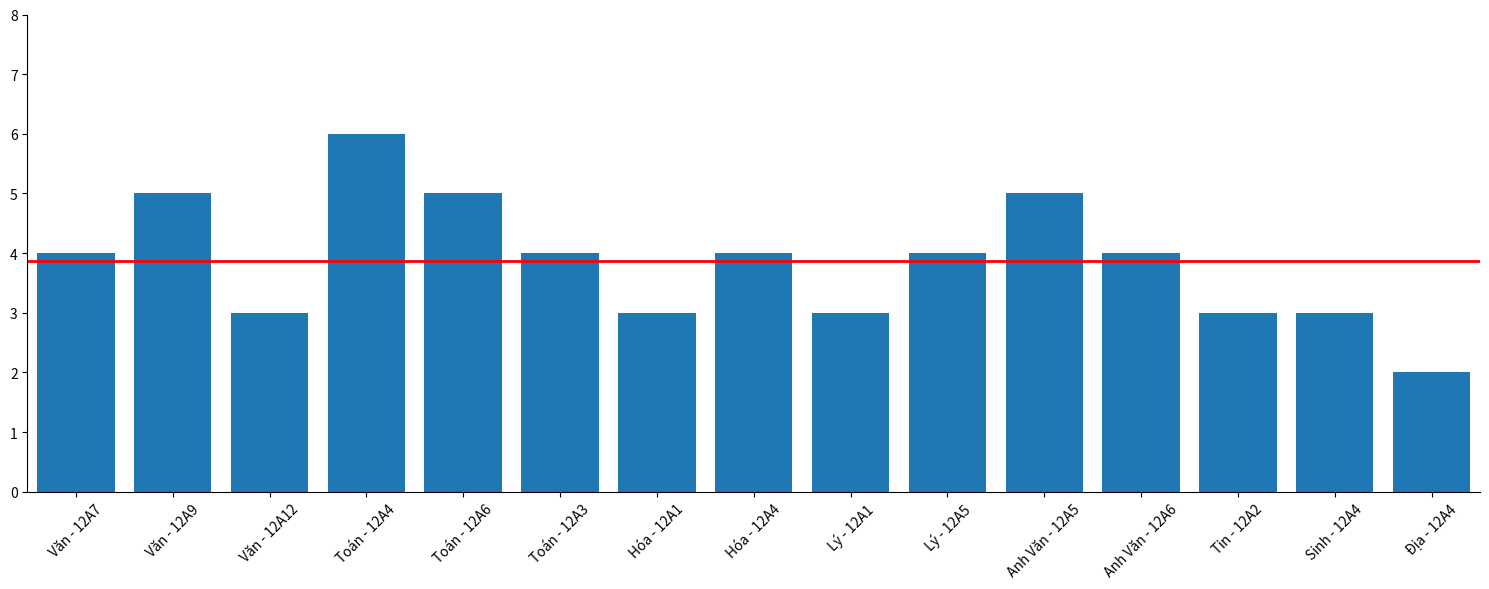

The chart shows a value of 2 at Địa - 12A4. True or false?

True